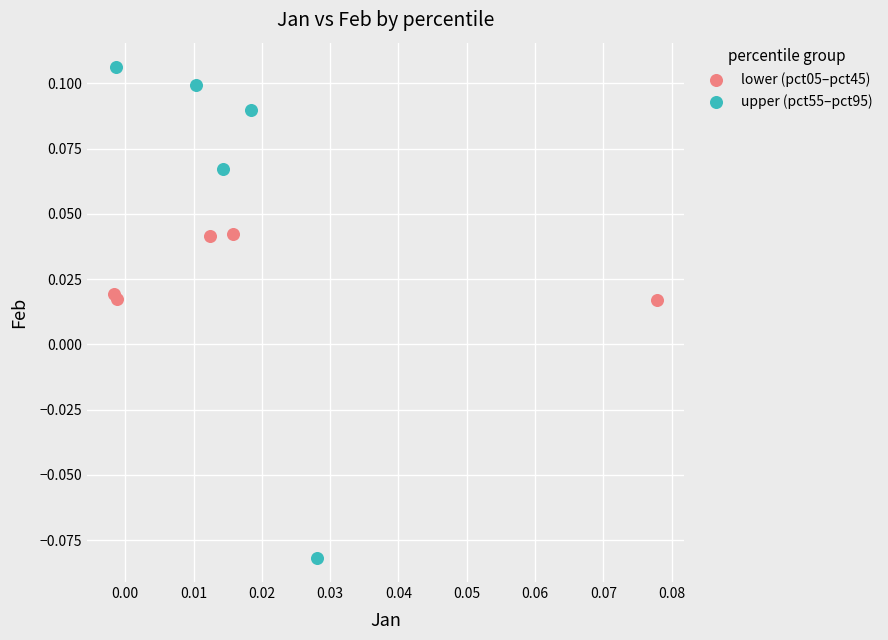

Which series has the largest Y range (max minus min)?

upper (pct55–pct95)